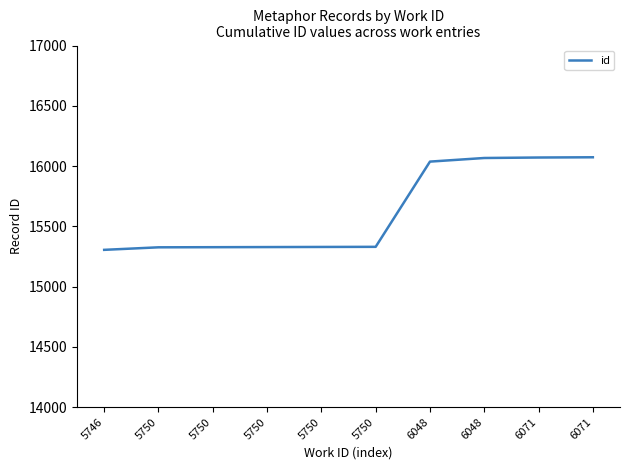

The chart shows a value of 15329 at 5750. True or false?

True